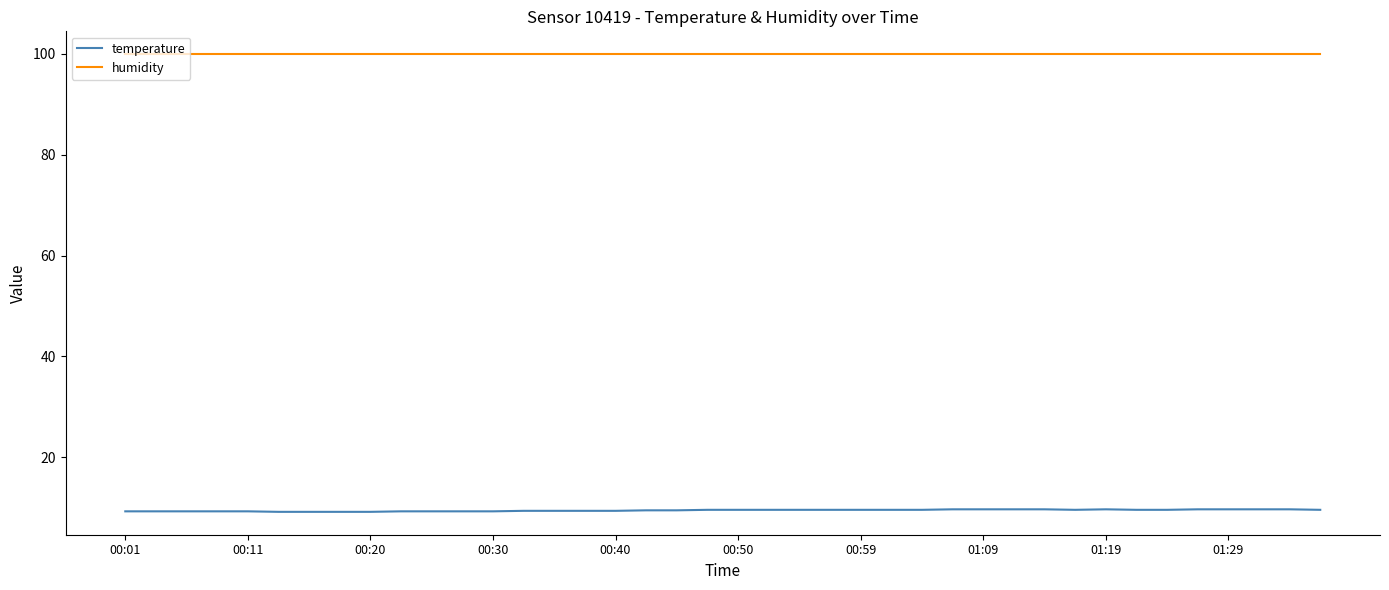

What is the maximum value shown in the chart?

99.9